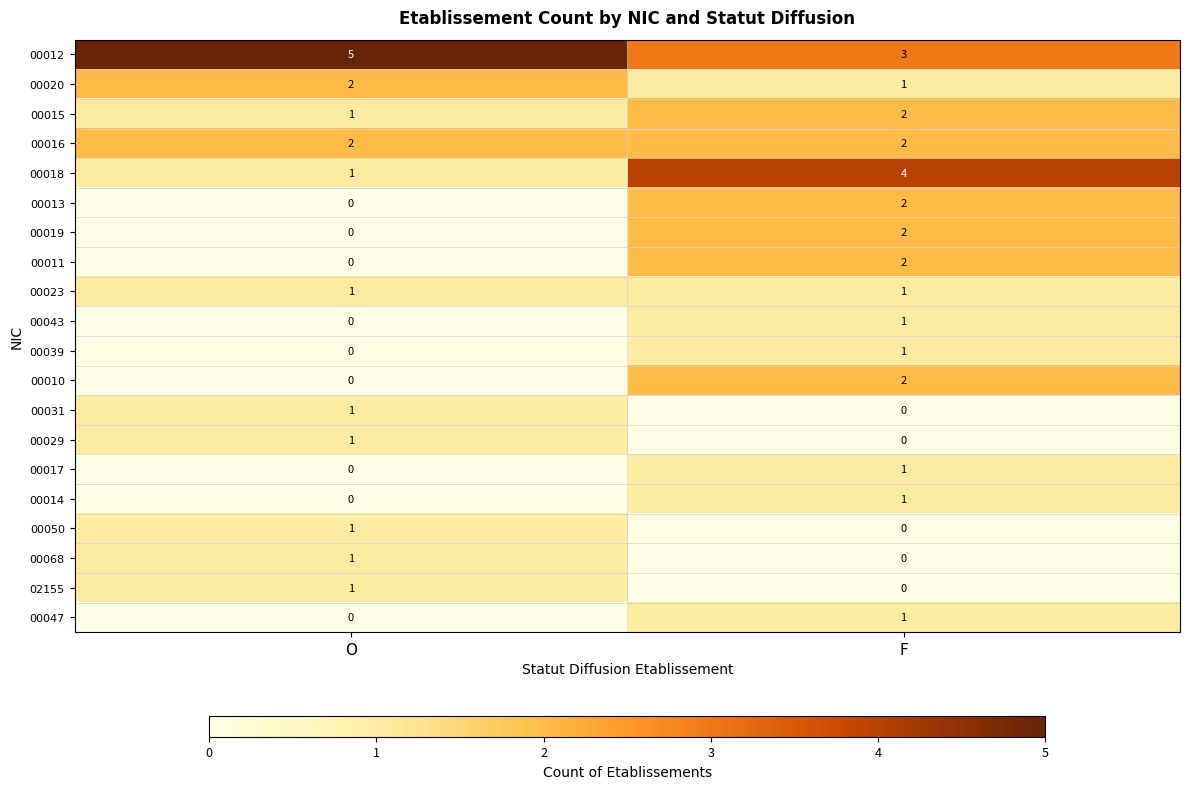

At which label is 00047 closest to 0?

O